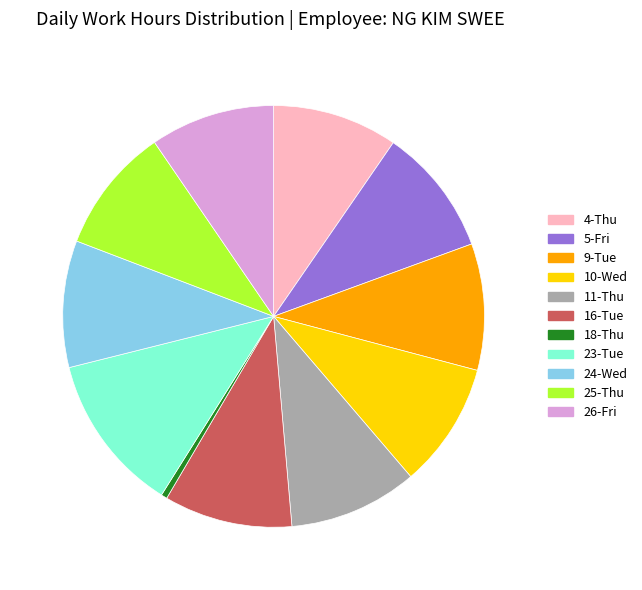

What is the ratio of the value at 4-Thu to the value at 11-Thu?

1.0